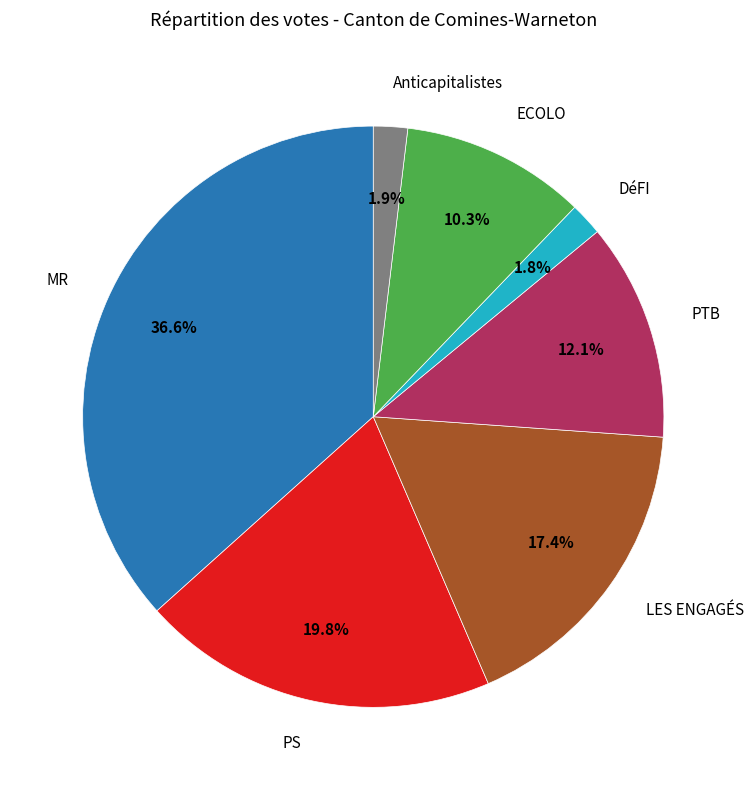

Is there a majority slice in this chart?

No